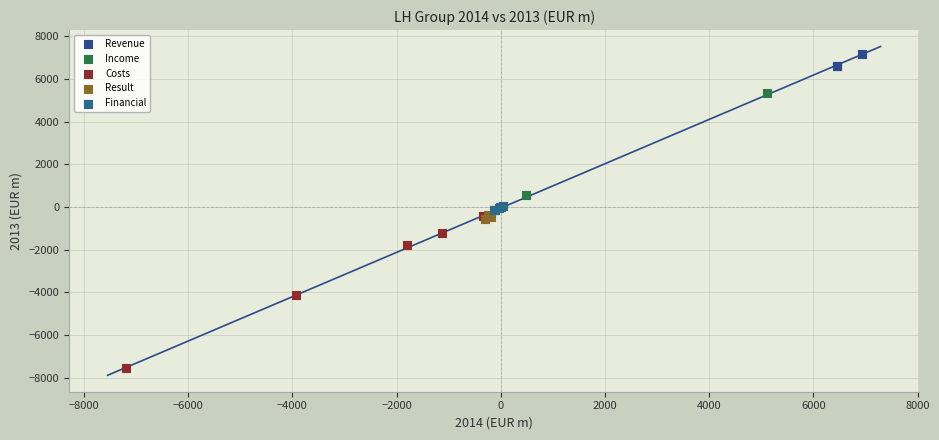

Which series reaches the maximum Y coordinate?

Revenue